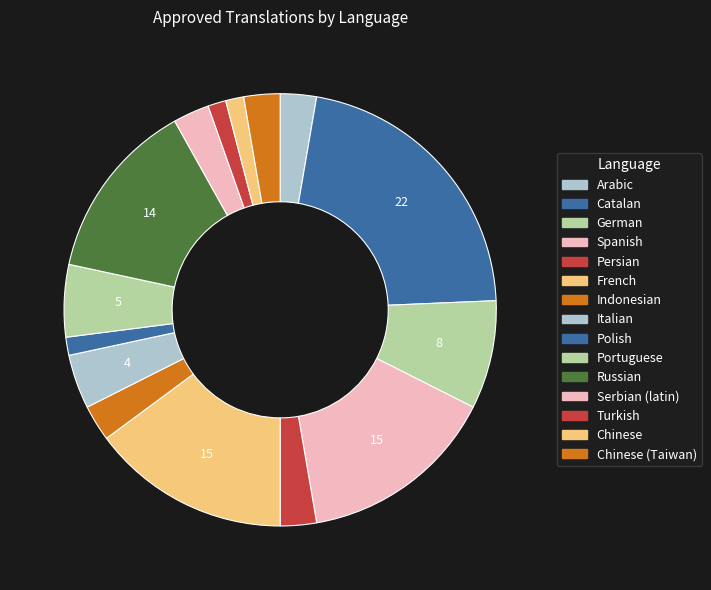

Count the number of slices in the pie.

15